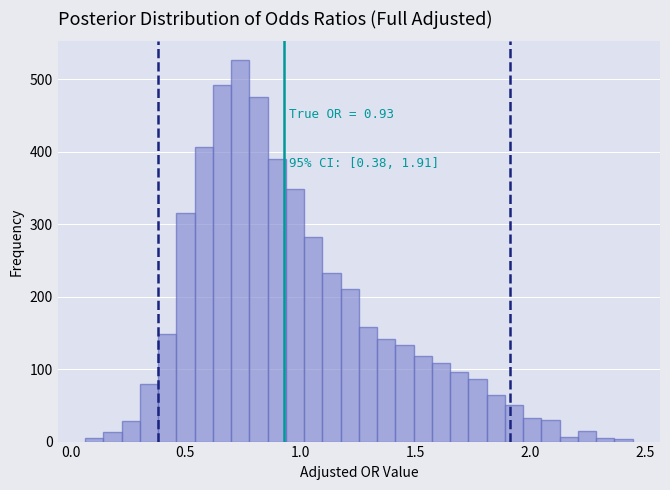

Read against the x-axis, roughly where is the centre of the tallest bar?

0.75